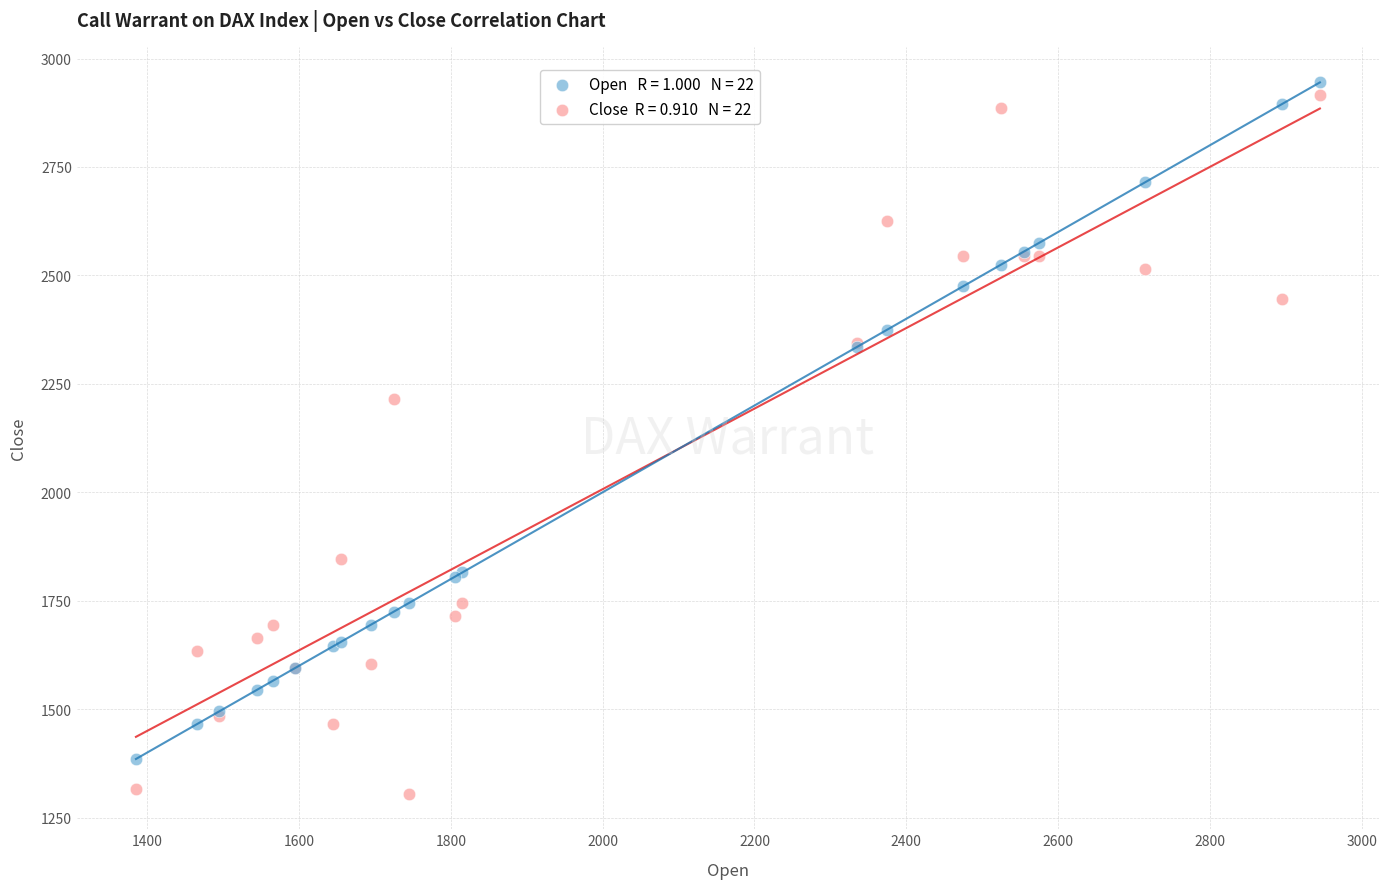

Across all series, what Y value is closest to 2125?

2215